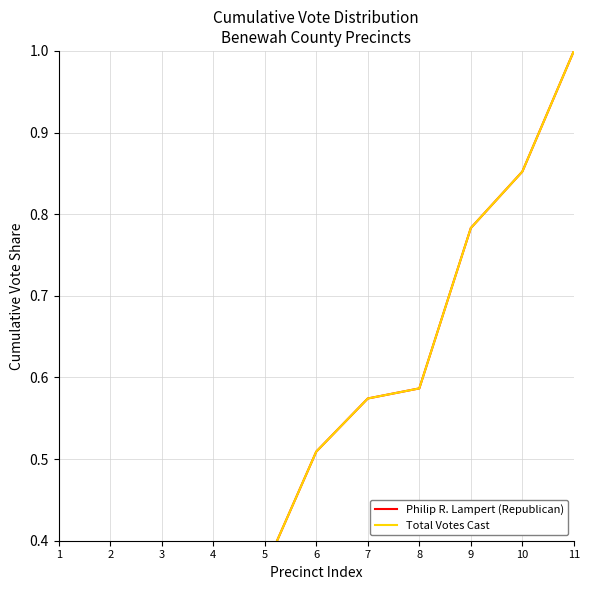

True or false: Total Votes Cast and Philip R. Lampert (Republican) cross at least once.

False